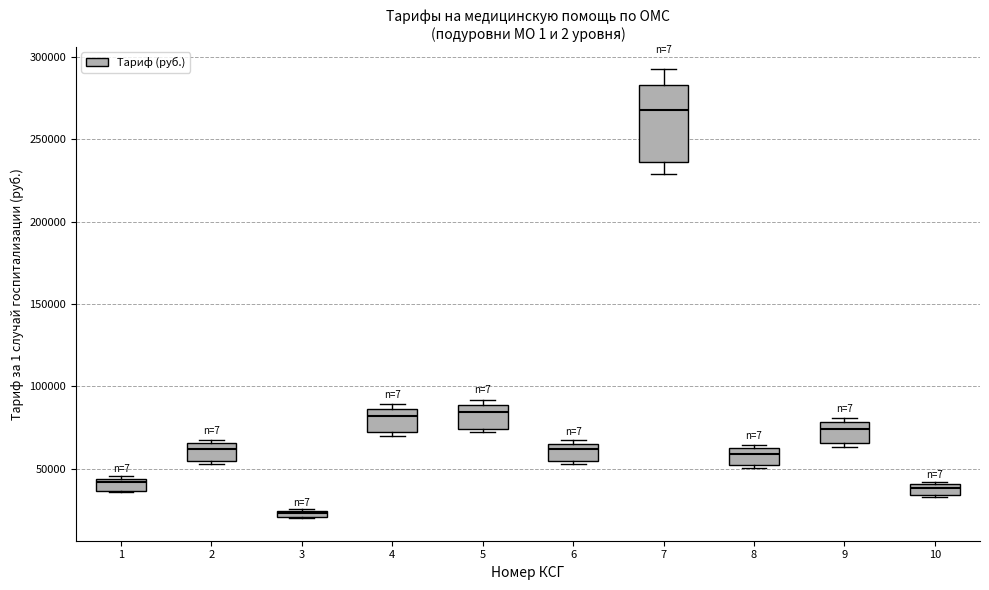

Which box is the tallest, from its lower edge to its upper edge?

7